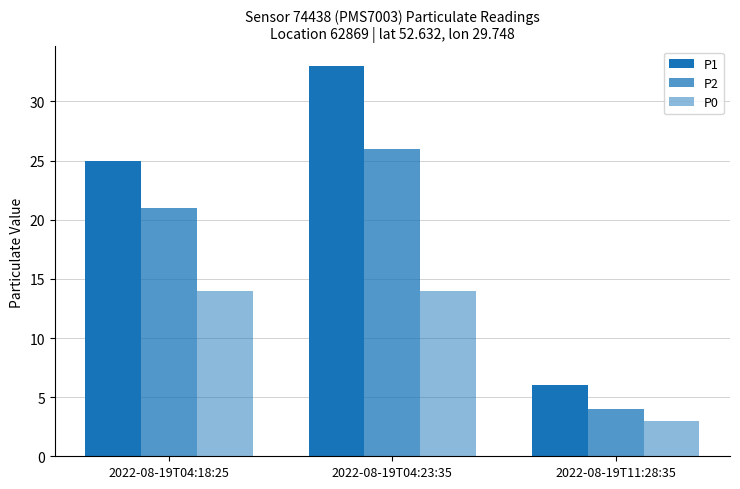

How many values in the P1 series are below 25?

1